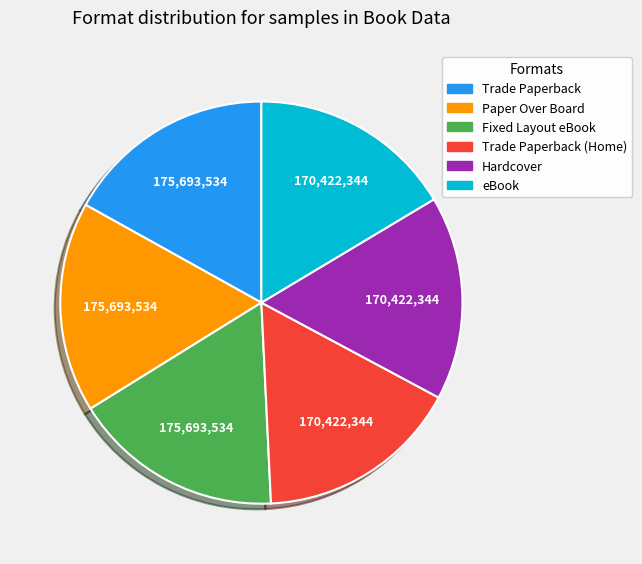

Is there any slice that represents more than half of the pie?

No